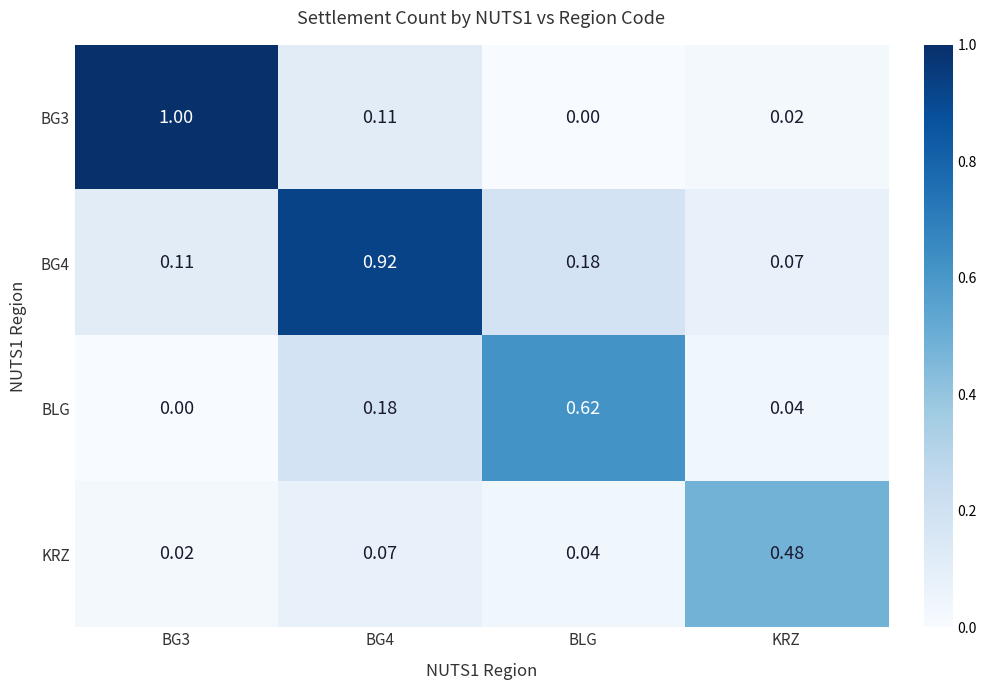

Is the value of BLG at KRZ greater than the value of BG4 at BG4?

No